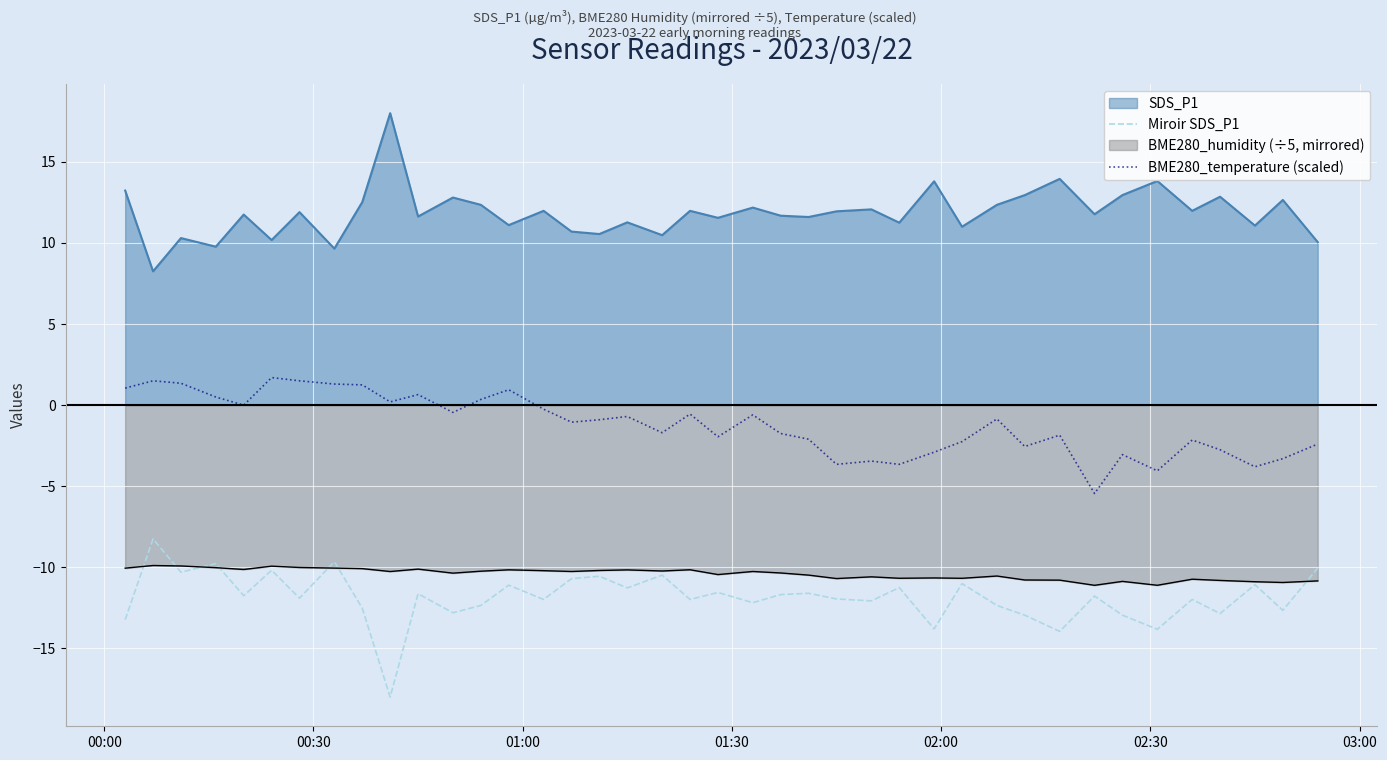

Rank the series by their maximum value, from lowest to highest.

BME280_humidity (÷5, mirrored), Miroir SDS_P1, BME280_temperature (scaled), SDS_P1